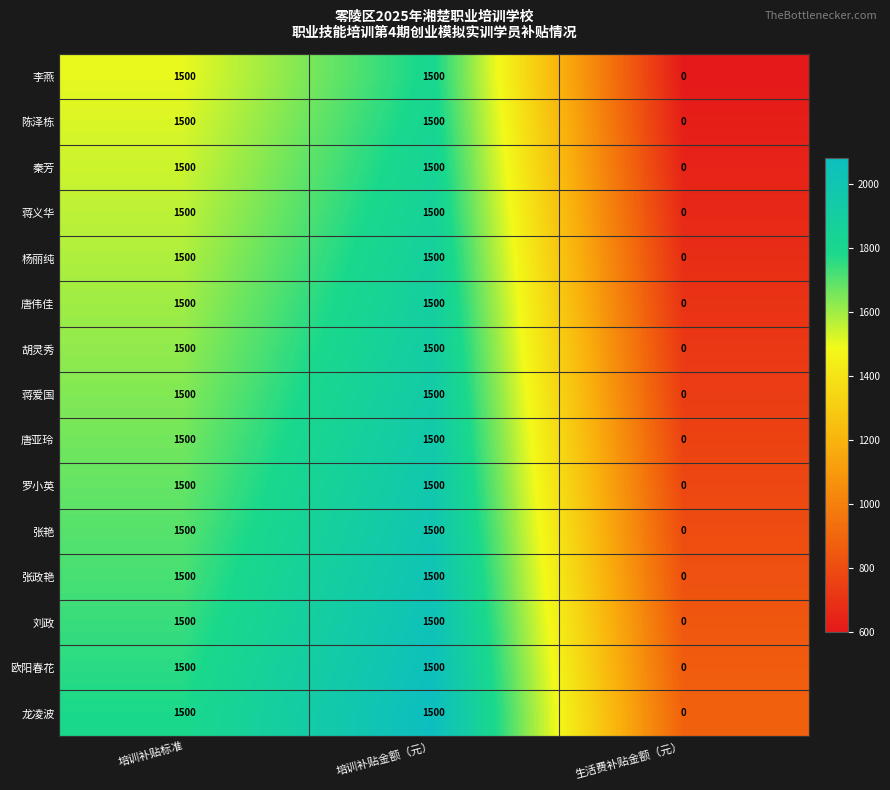

What is the average value of the 唐亚玲 series?

1000